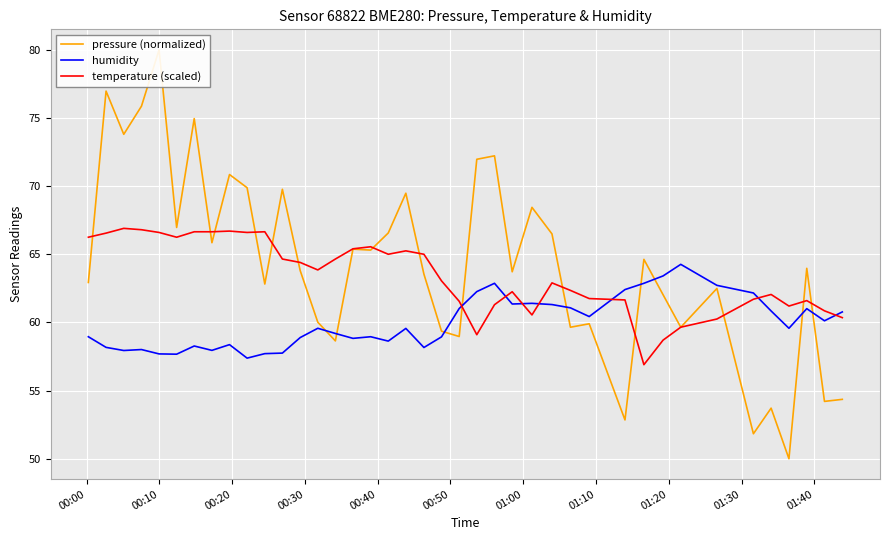

True or false: temperature (scaled) and humidity cross at least once.

True